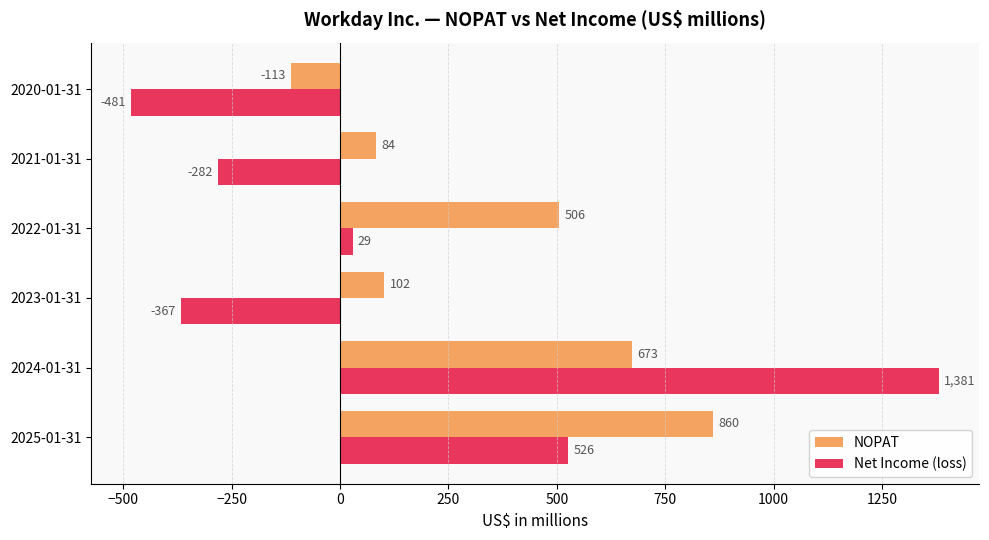

List the labels in order of NOPAT value, largest first.

2025-01-31, 2024-01-31, 2022-01-31, 2023-01-31, 2021-01-31, 2020-01-31